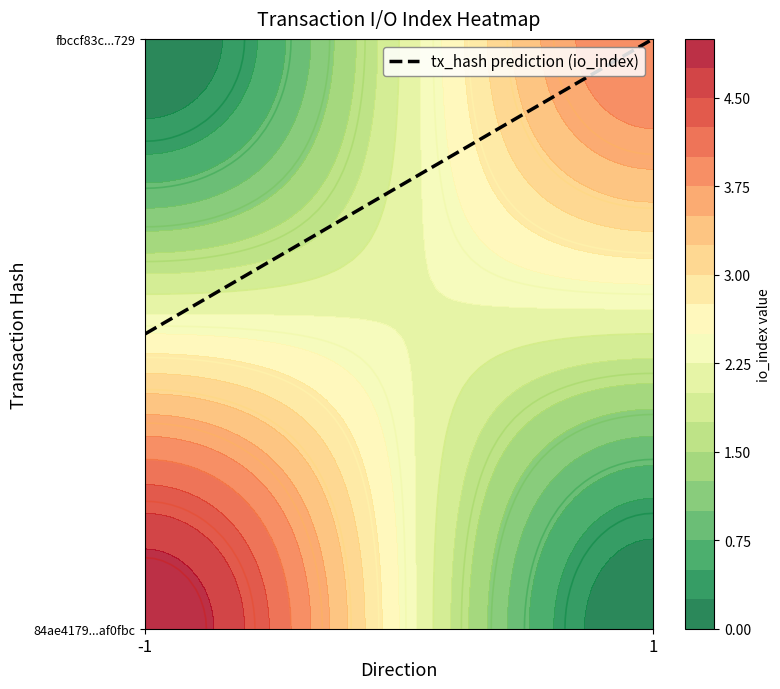

Count the number of data series in this chart.

2